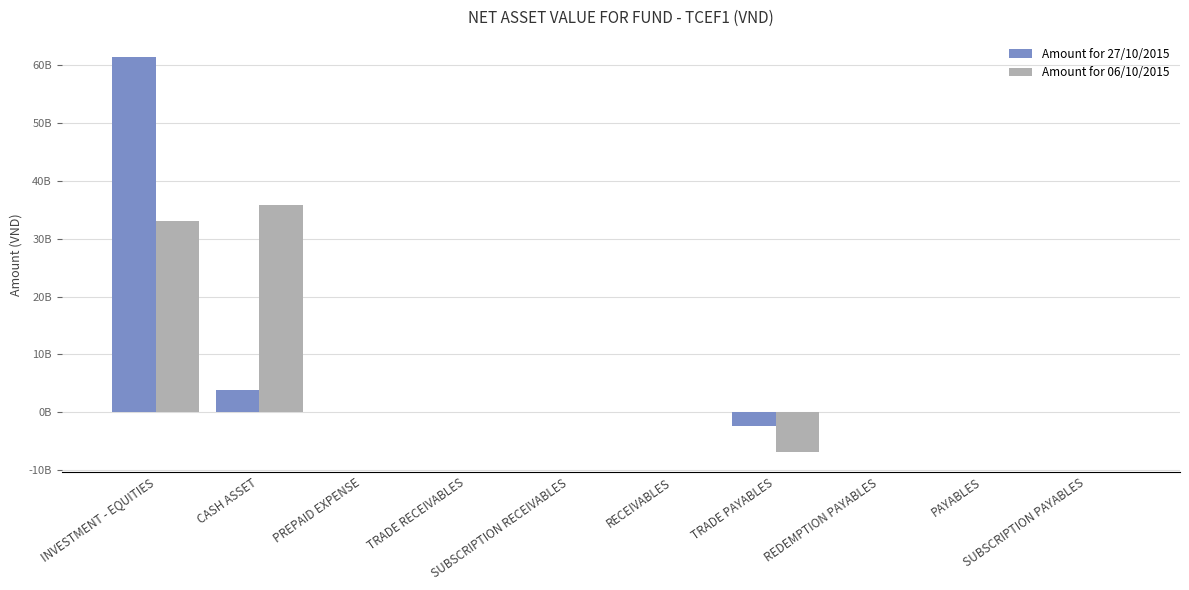

Does the chart contain stacked bars?

No